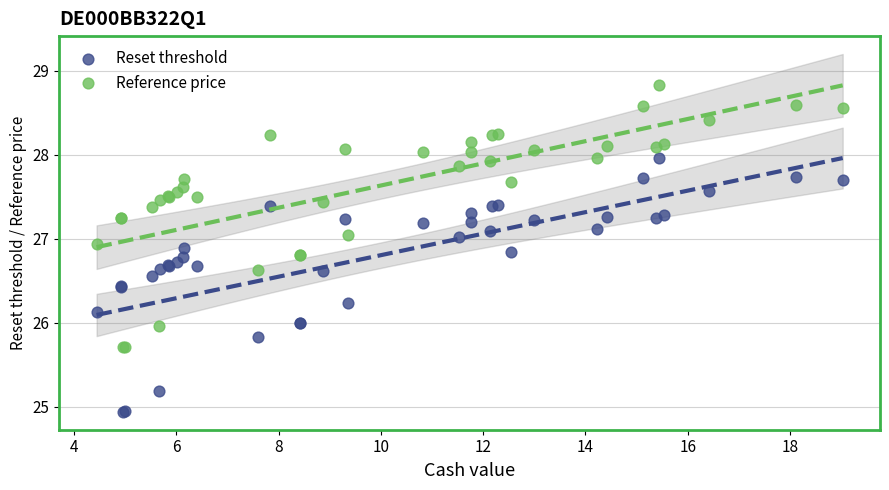

Which series has the largest Y range (max minus min)?

Reference price